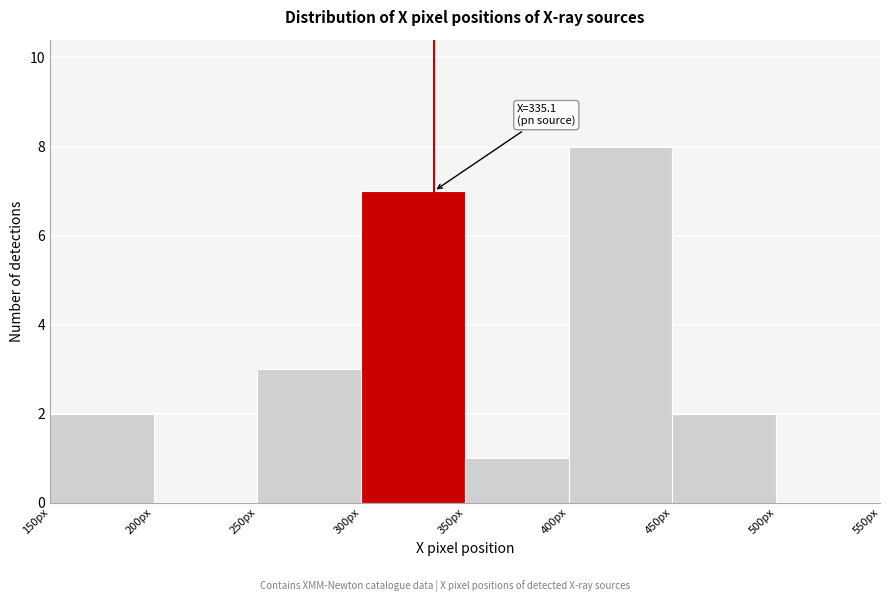

Which range on the x-axis has the tallest bar?

400 to 450